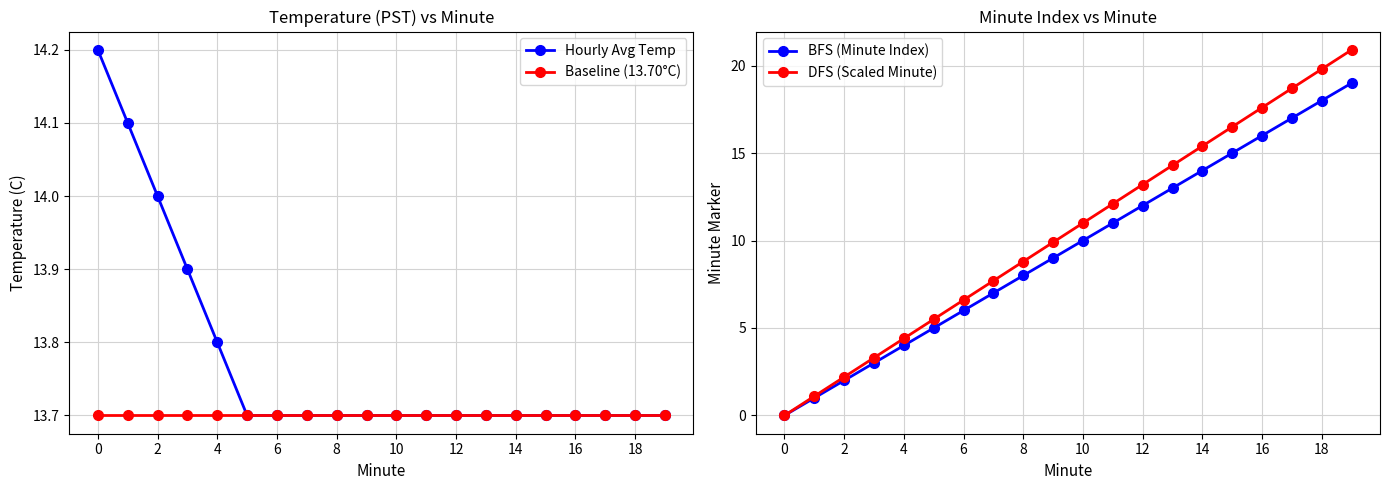

Reading left to right, transcribe all the data shown in this chart.

Hourly Avg Temp: 14.2	14.1	14.0	13.9	13.8	13.7	13.7	13.7	13.7	13.7	13.7	13.7	13.7	13.7	13.7	13.7	13.7	13.7	13.7	13.7
Baseline (13.70°C): 13.7	13.7	13.7	13.7	13.7	13.7	13.7	13.7	13.7	13.7	13.7	13.7	13.7	13.7	13.7	13.7	13.7	13.7	13.7	13.7
BFS (Minute Index): 0.0	1.0	2.0	3.0	4.0	5.0	6.0	7.0	8.0	9.0	10.0	11.0	12.0	13.0	14.0	15.0	16.0	17.0	18.0	19.0
DFS (Scaled Minute): 0.0	1.1	2.2	3.3	4.4	5.5	6.6	7.7	8.8	9.9	11.0	12.1	13.2	14.3	15.4	16.5	17.6	18.7	19.8	20.9